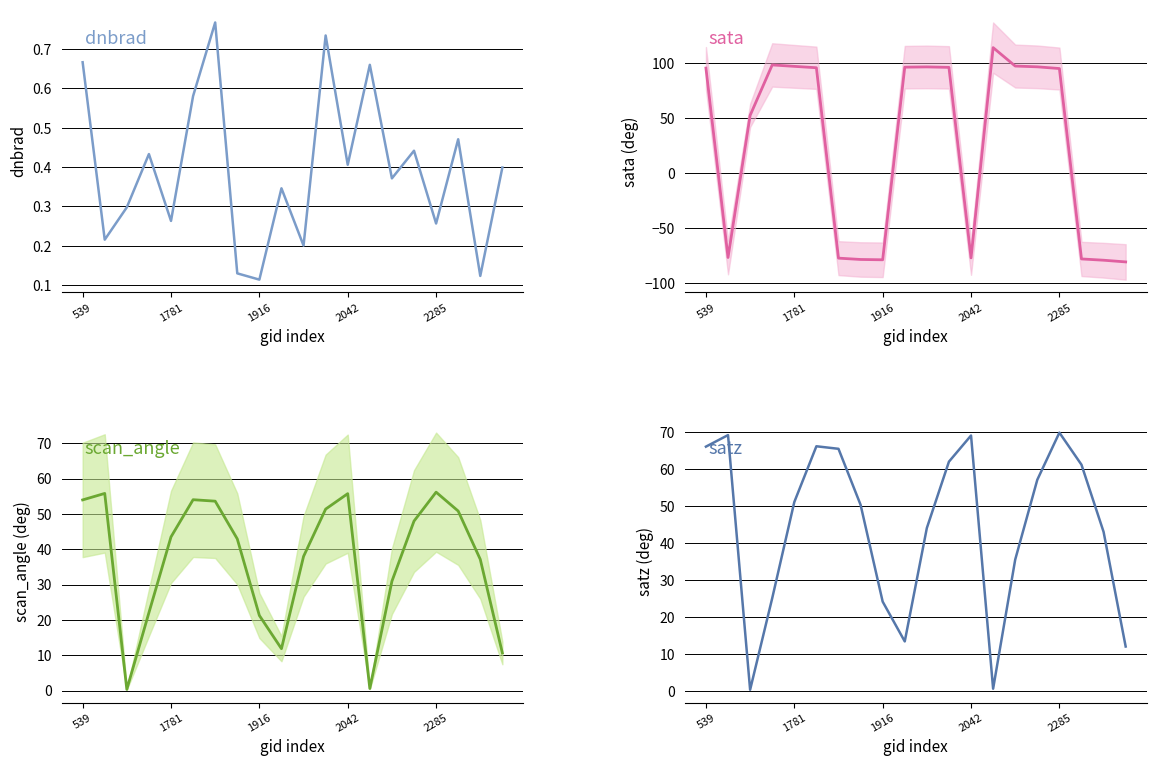

Count the number of data series in this chart.

4